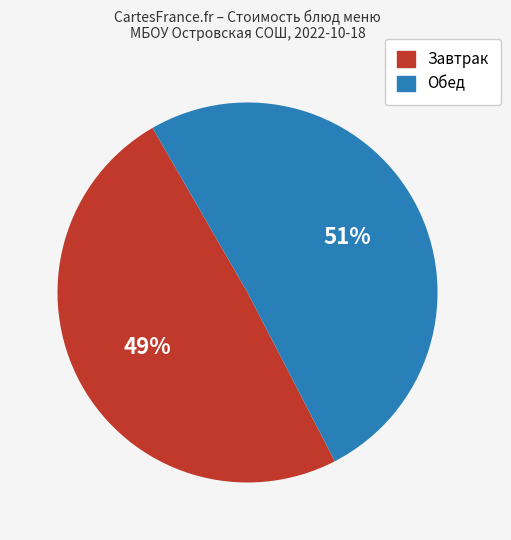

How many slices are in this pie chart?

2